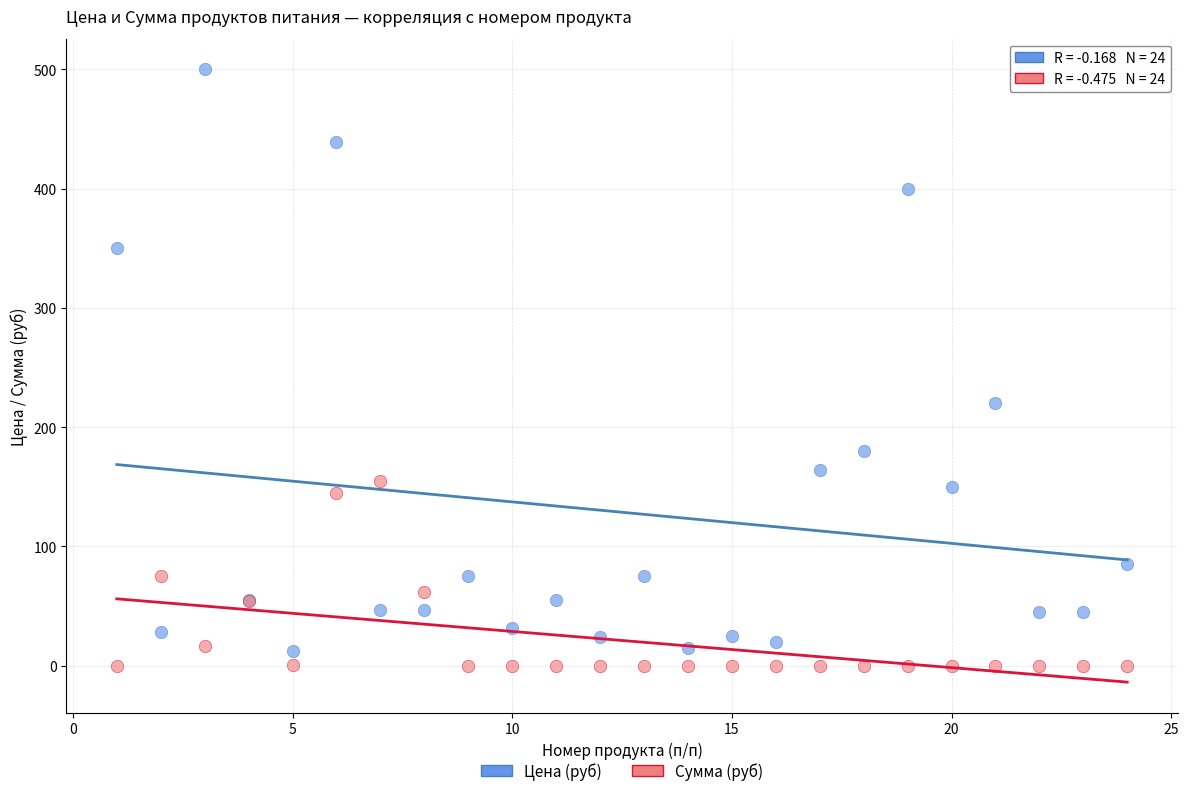

Which series contains the lowest Y value?

Сумма (руб)